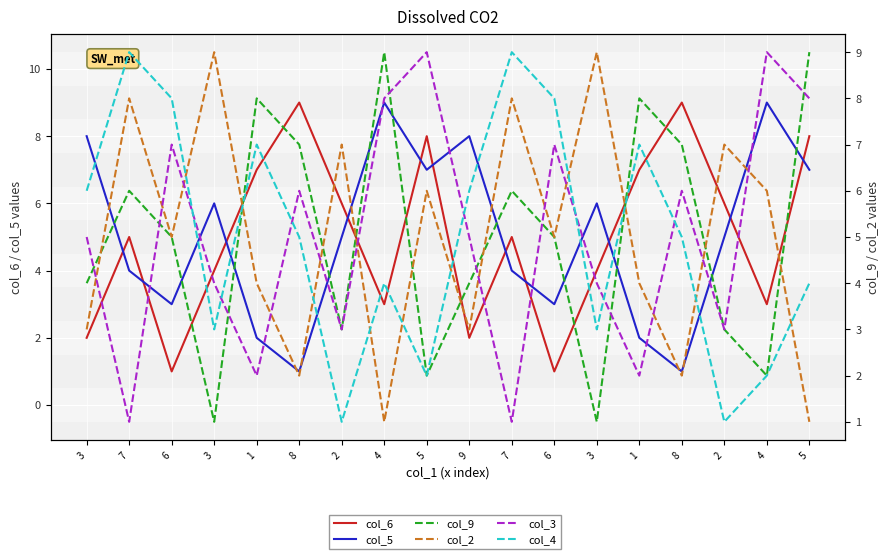

How many times do col_6 and col_4 cross each other?

5